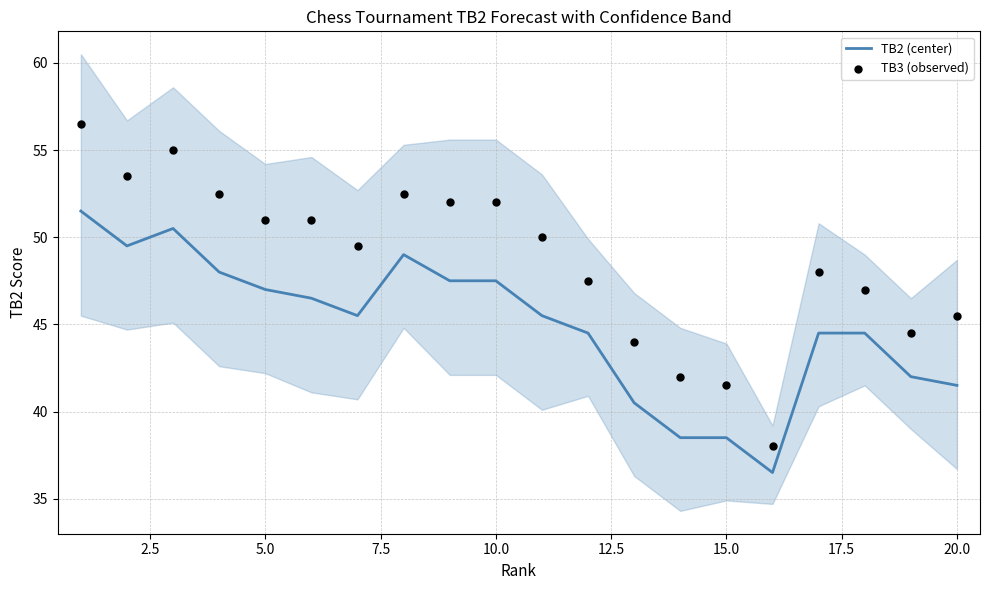

Which series reaches the minimum Y coordinate?

TB2 (center)